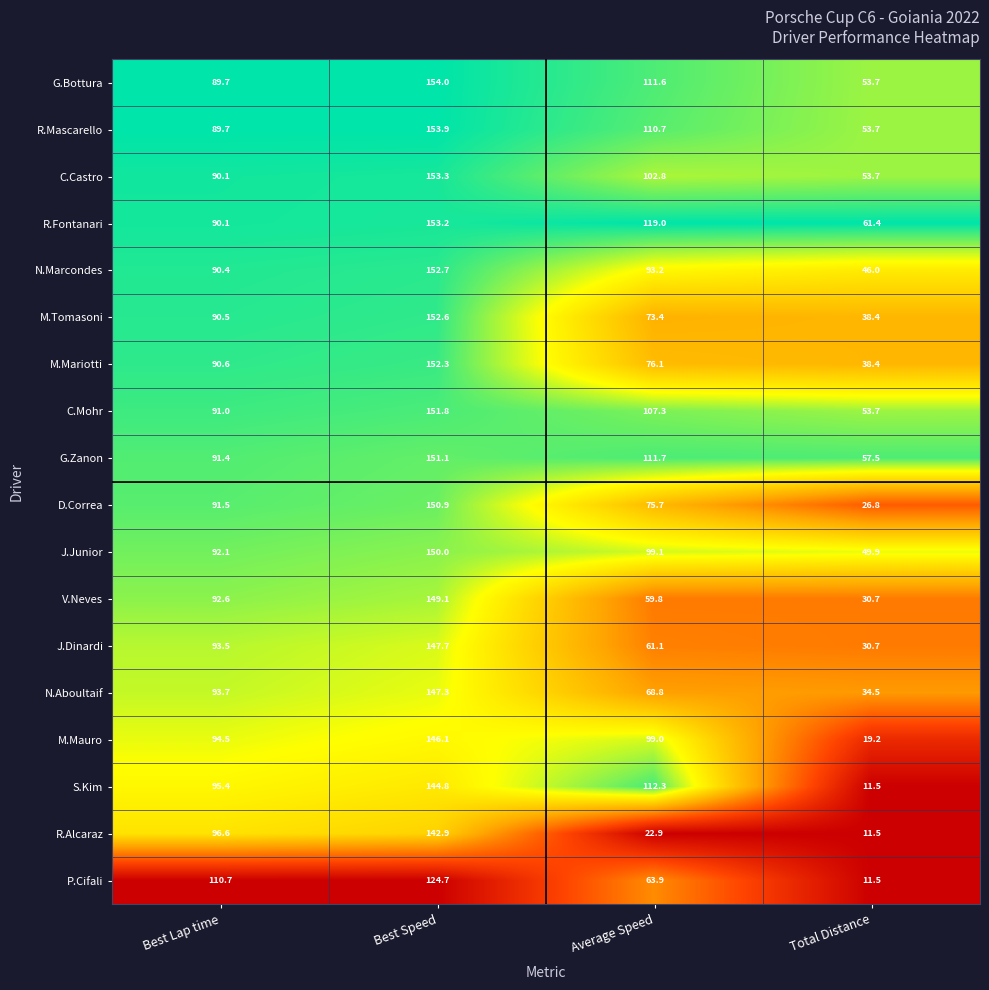

At how many categories does at least one series exceed 60?

4